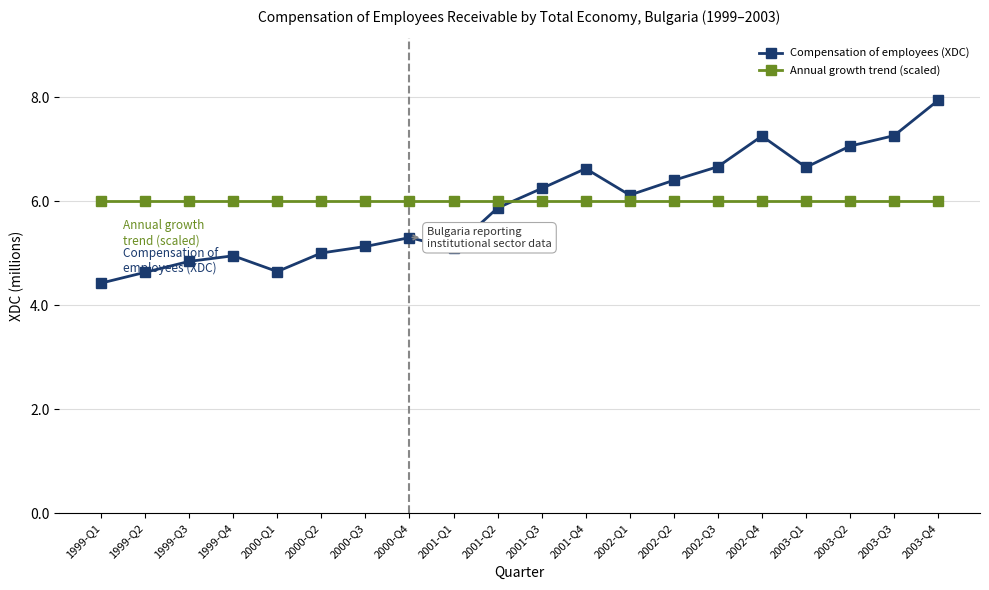

List the series in order of their overall mean, lowest first.

Compensation of employees (XDC), Annual growth trend (scaled)